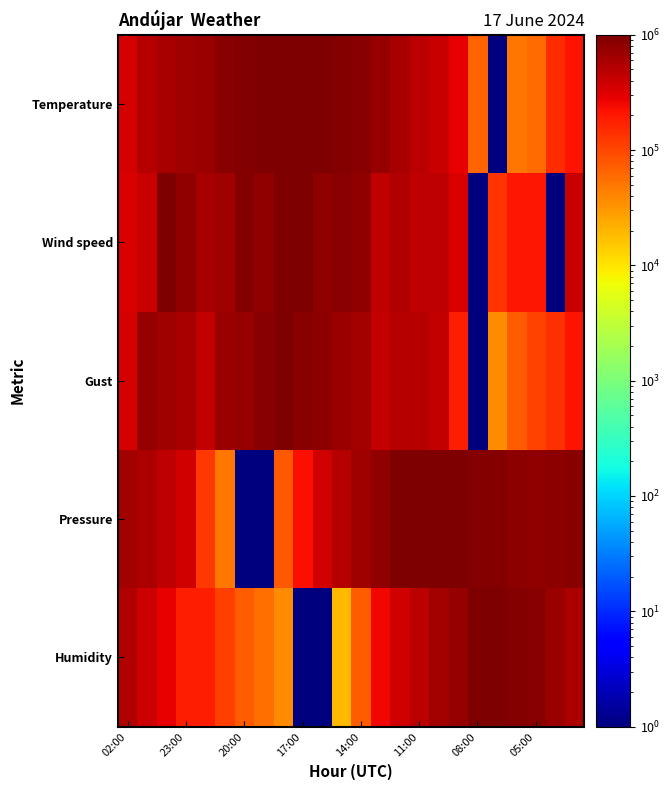

Which series has the largest total across all categories?

Pressure